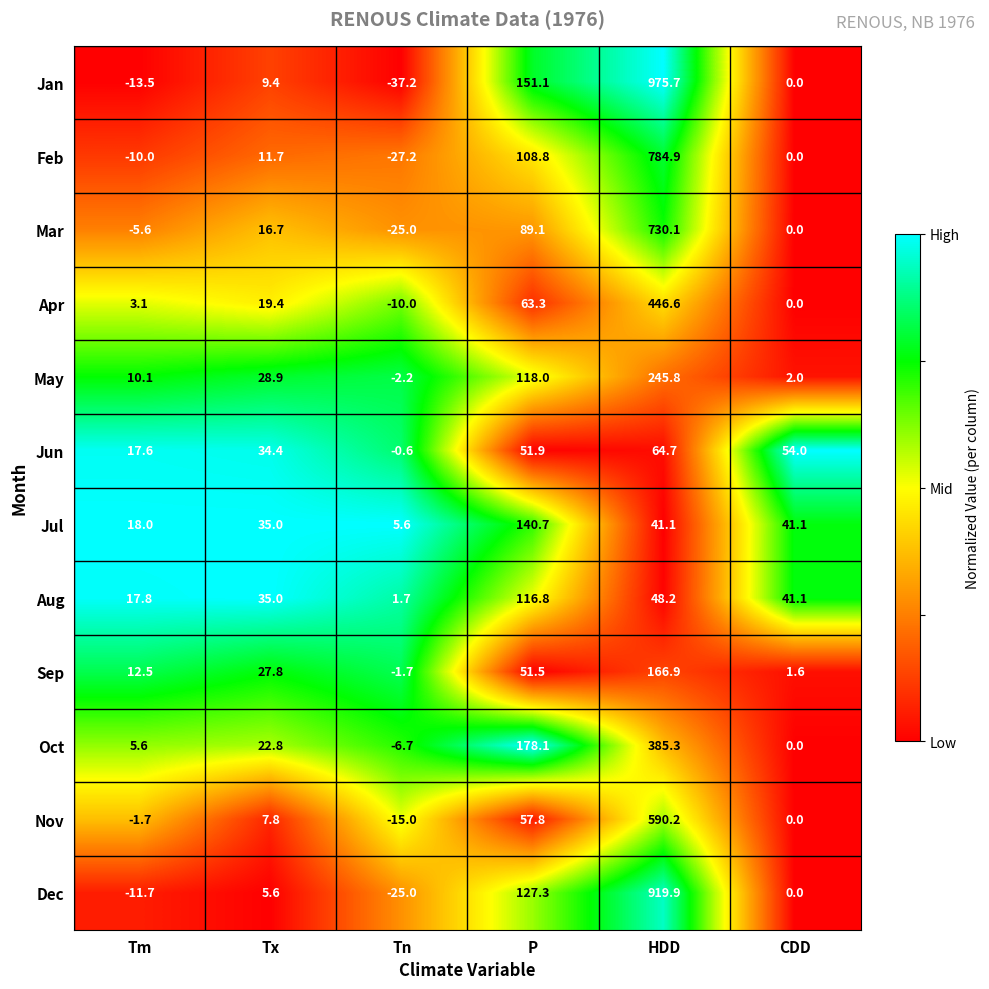

What is the smallest value displayed?

-37.2